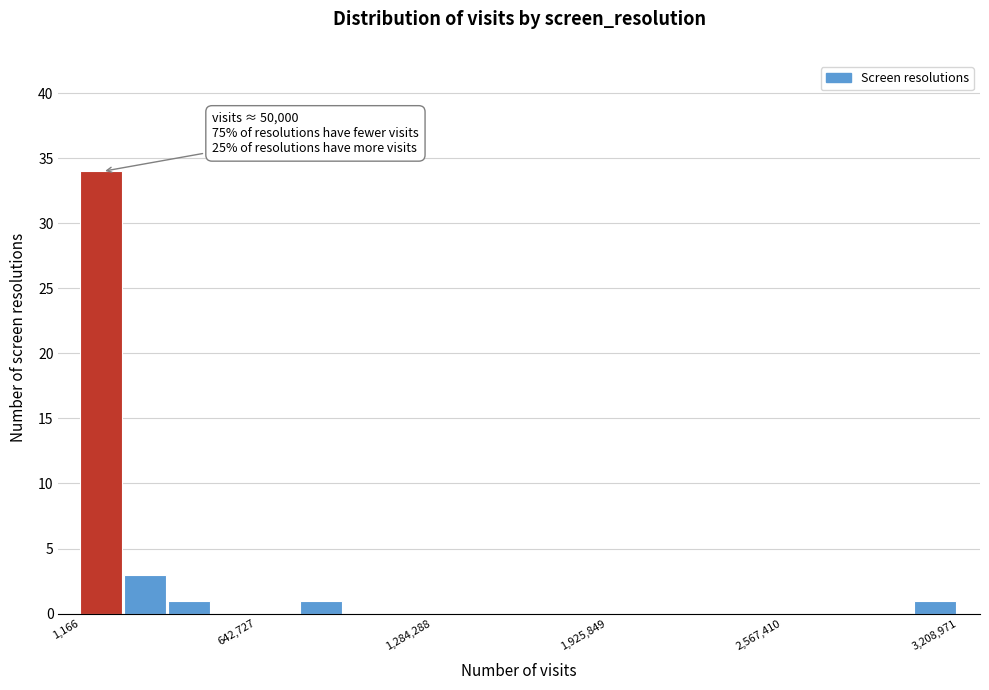

Read against the x-axis, roughly where is the centre of the tallest bar?

100000